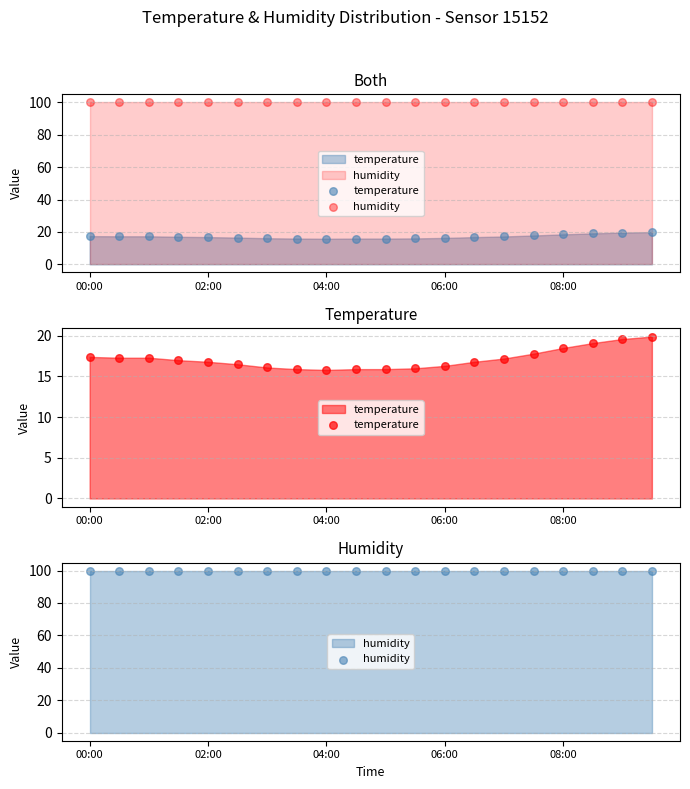

What is the total value across all series at 17?

119.0